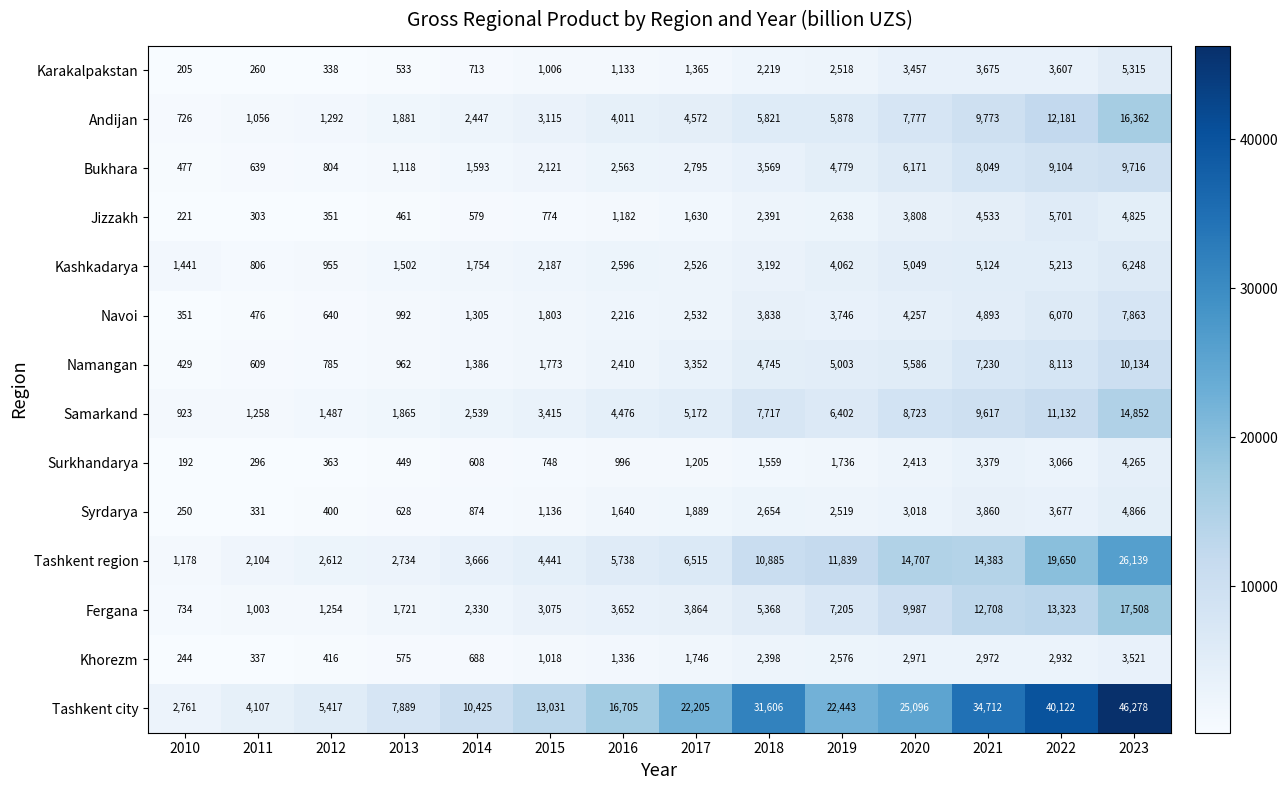

At how many categories does at least one series exceed 24110?

5